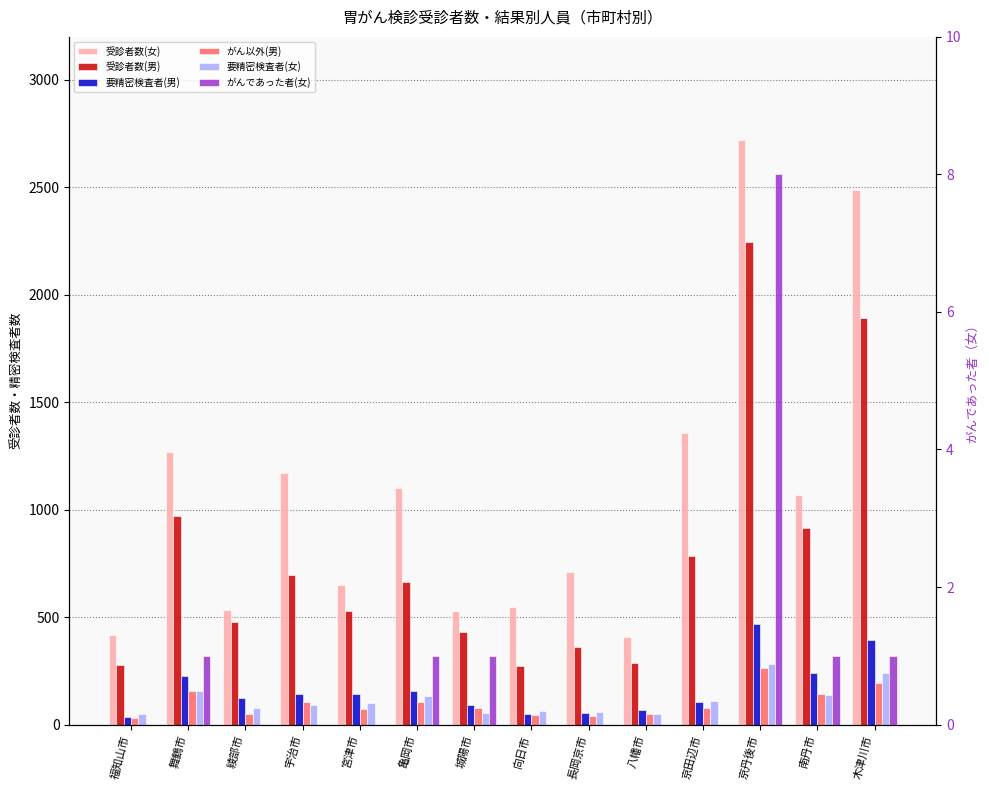

At which label does 受診者数(男) first exceed 663?

舞鶴市